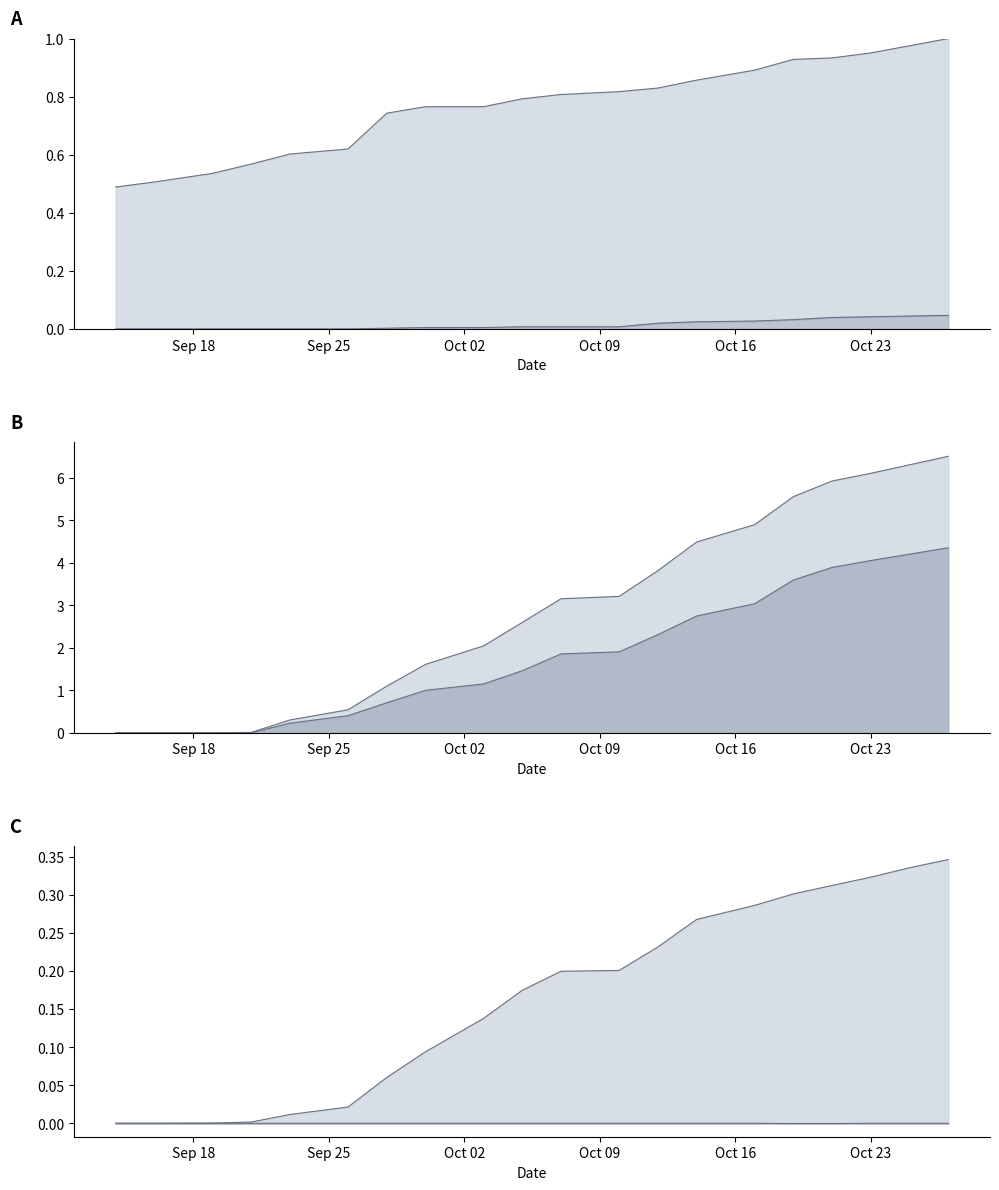

Does the chart display data point markers on the line(s)?

No